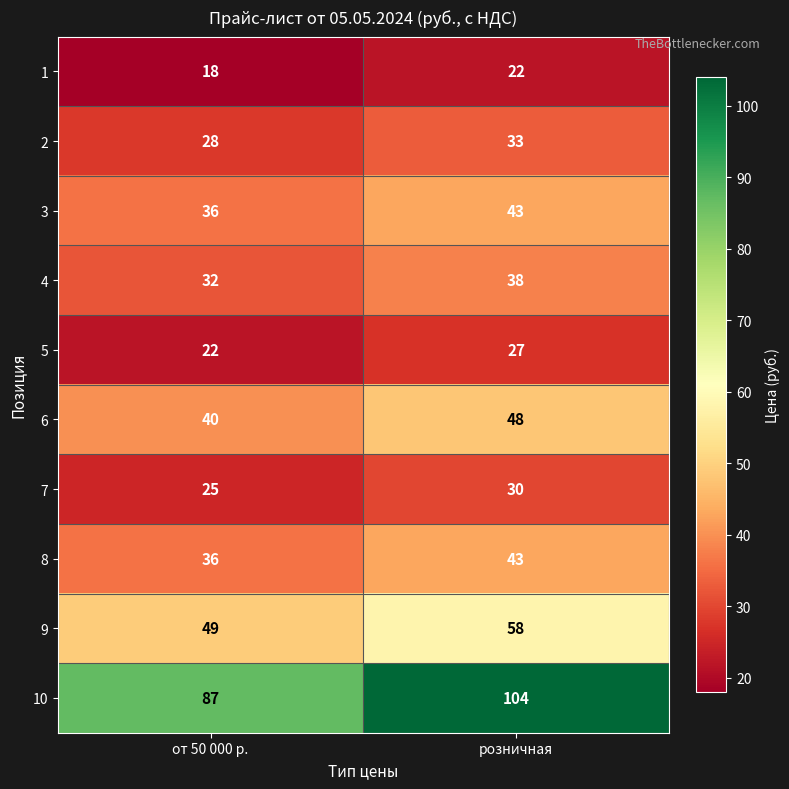

What is the minimum value shown in the chart?

18